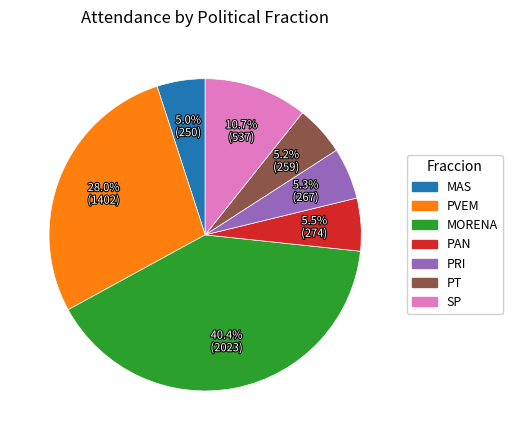

The PVEM slice represents 28% of the pie. True or false?

True